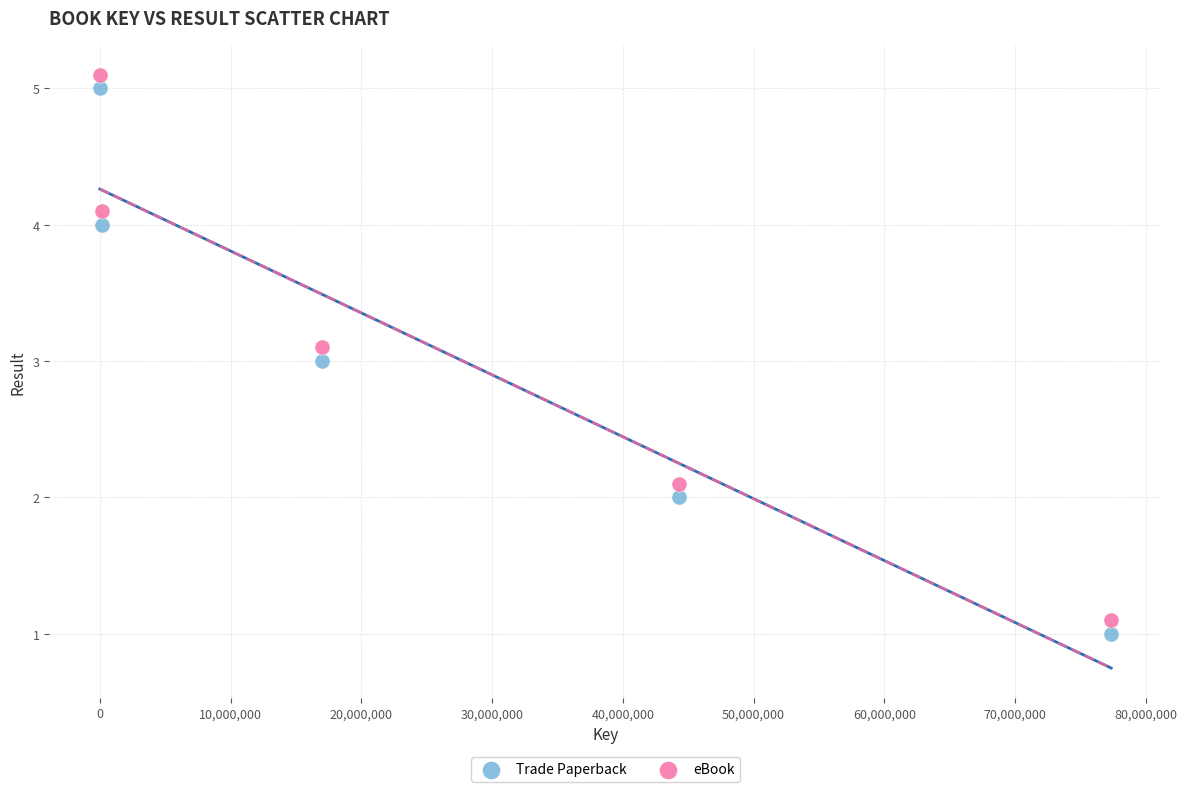

Which series reaches the minimum Y coordinate?

Trade Paperback